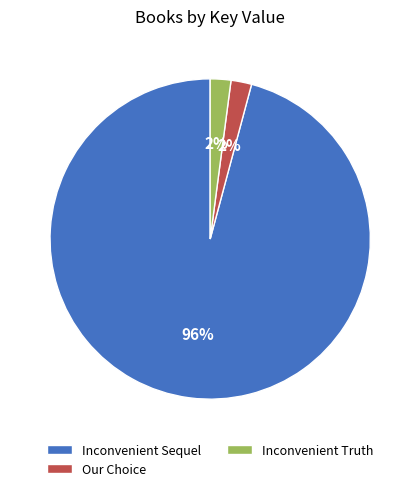

Do Our Choice and Inconvenient Truth together represent more than half of the pie?

No